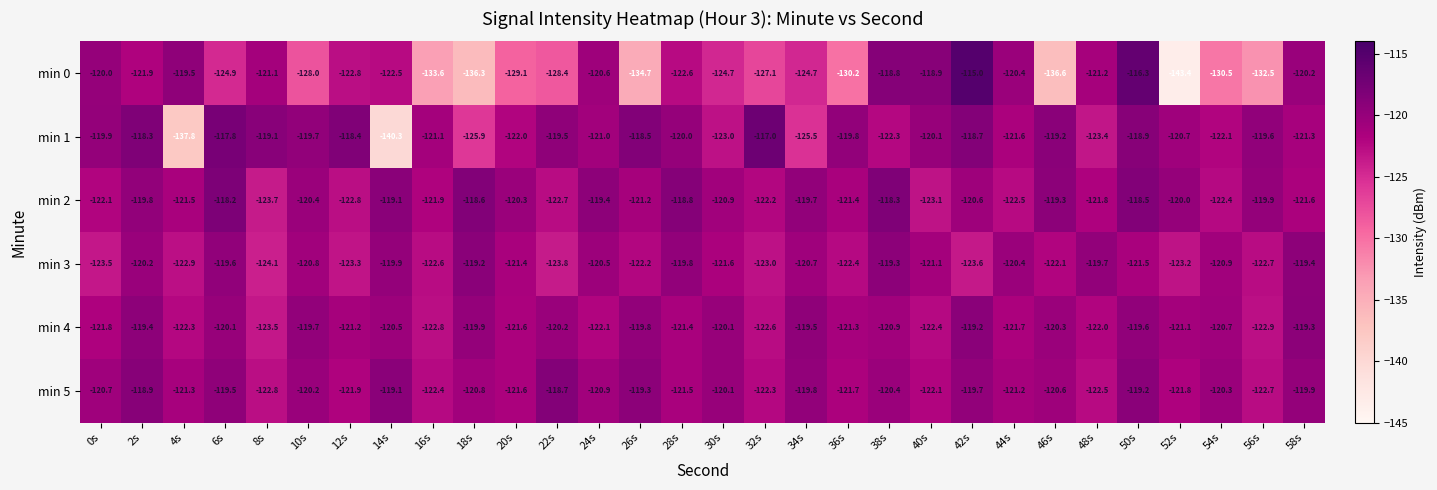

What is the total value across all series at 48s?

-730.6